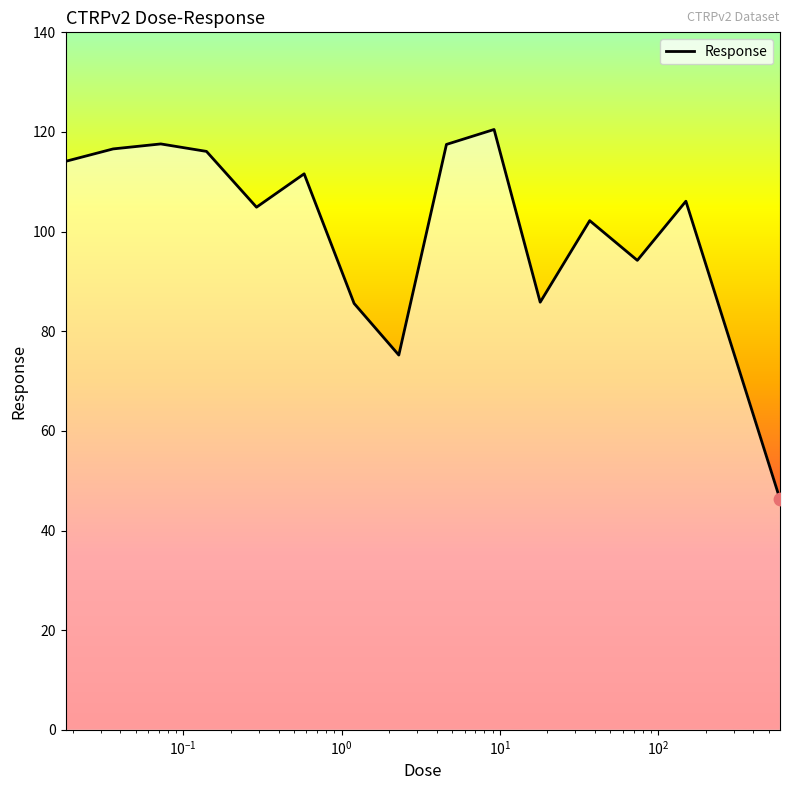

What is the greatest value displayed?

120.5